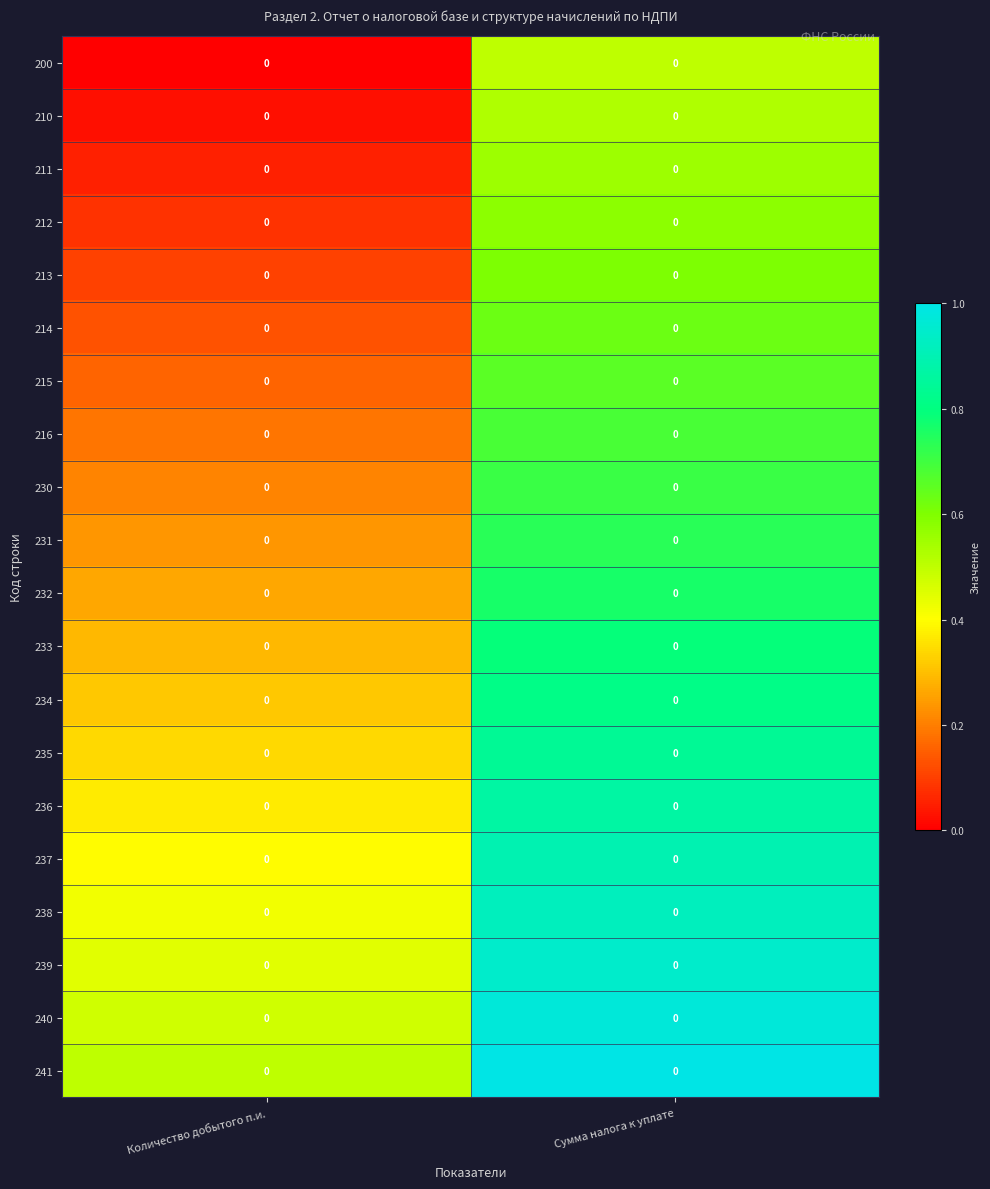

At Количество добытого п.и., list the series in order from largest to smallest.

241, 240, 239, 238, 237, 236, 235, 234, 233, 232, 231, 230, 216, 215, 214, 213, 212, 211, 210, 200